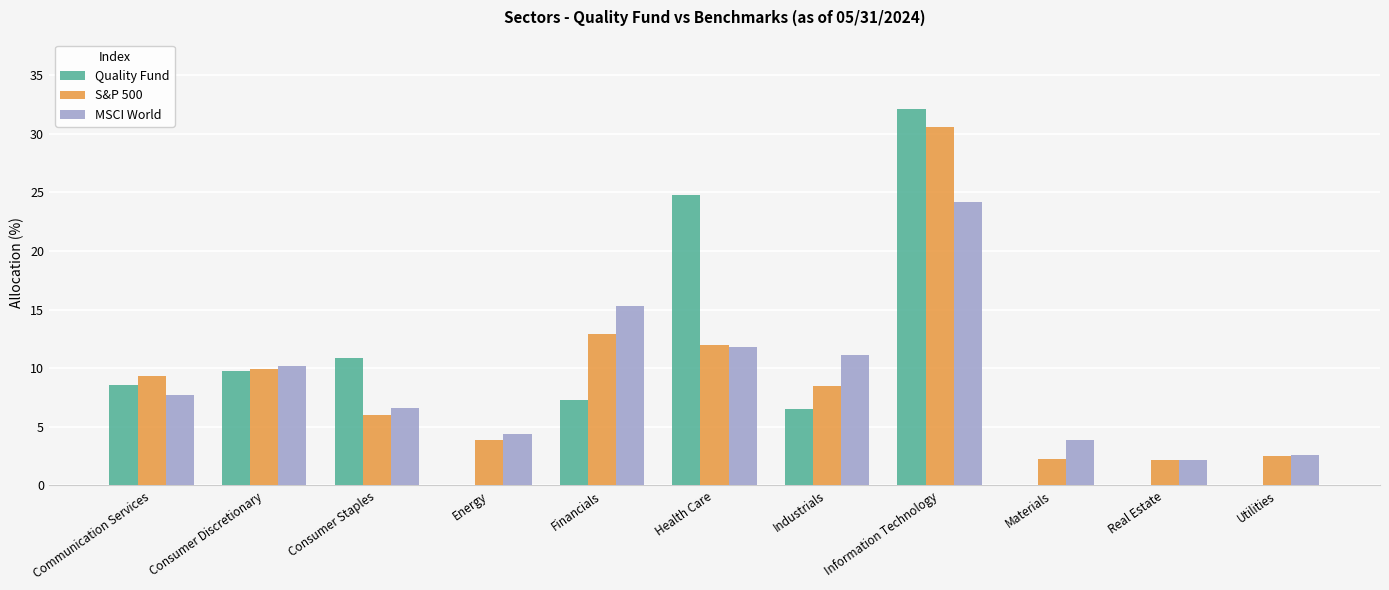

True or false: MSCI World has a value of 7.7 at Communication Services.

True